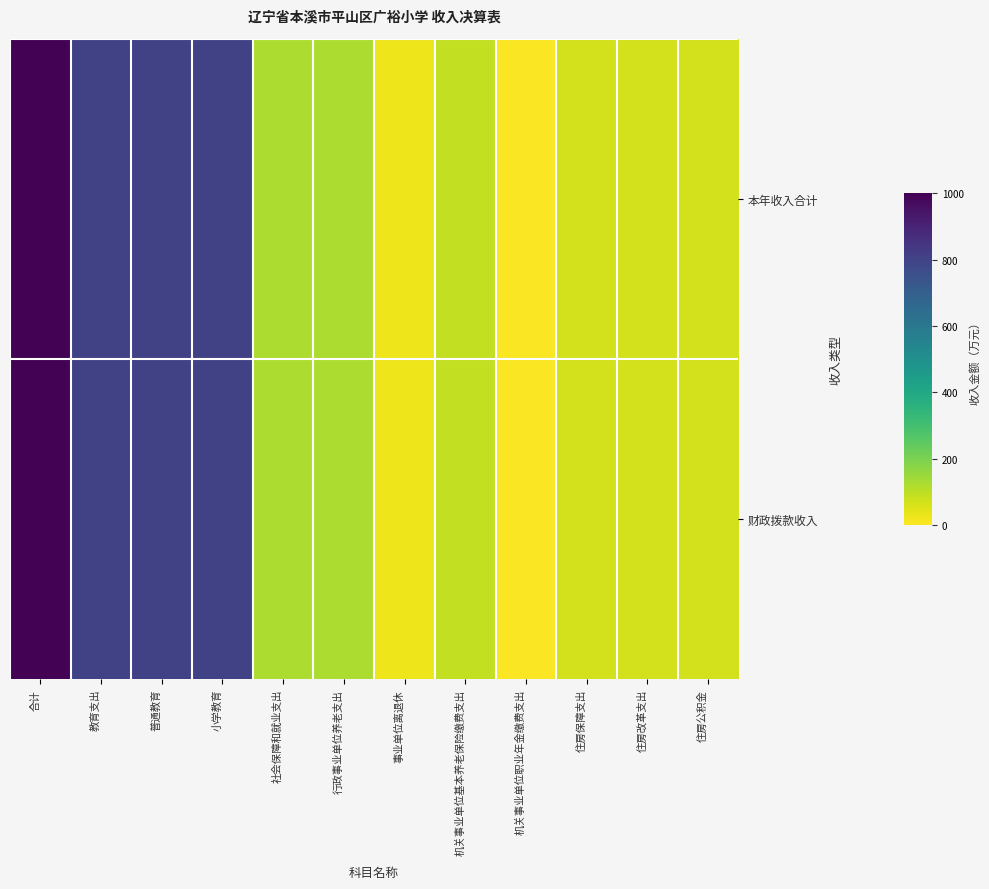

Which category has the highest value across all series?

合计